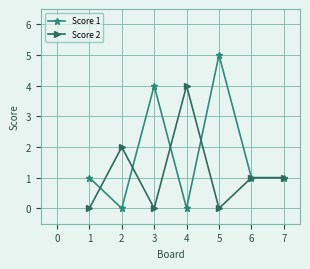

At which category is the sum across all series the highest?

5